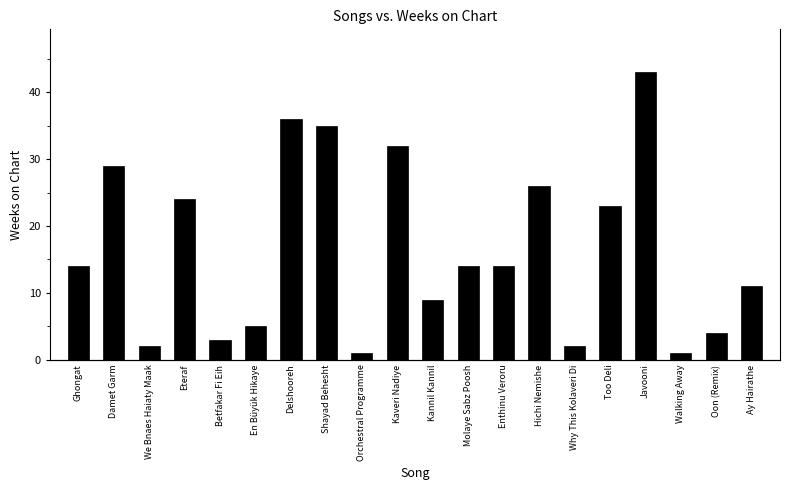

What is the sum of all values?

328